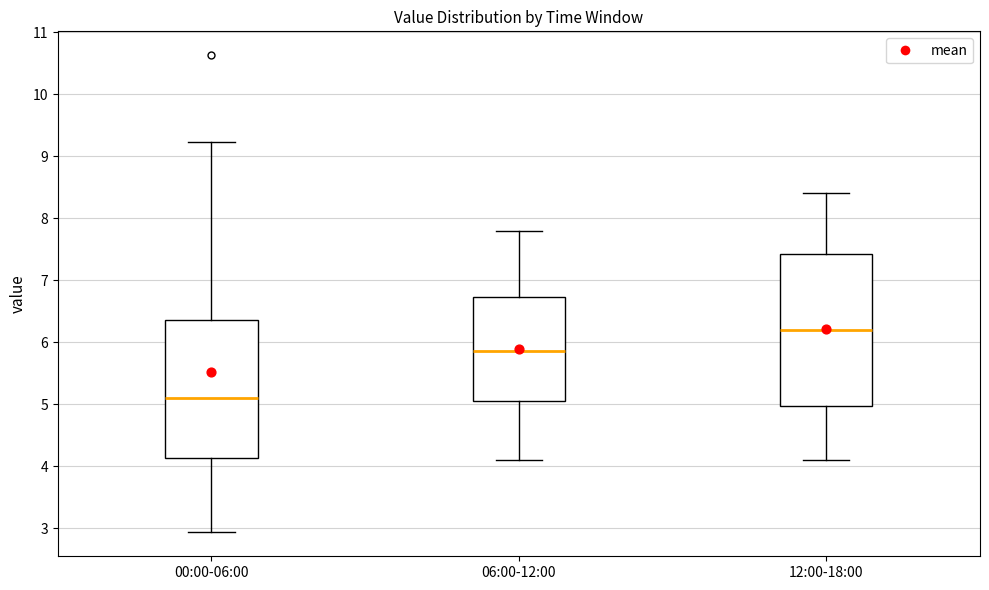

Where does the median line of the box for 06:00-12:00 sit on the y-axis? The values are not printed on the chart, so give them approximately, as read against the axis.

5.9